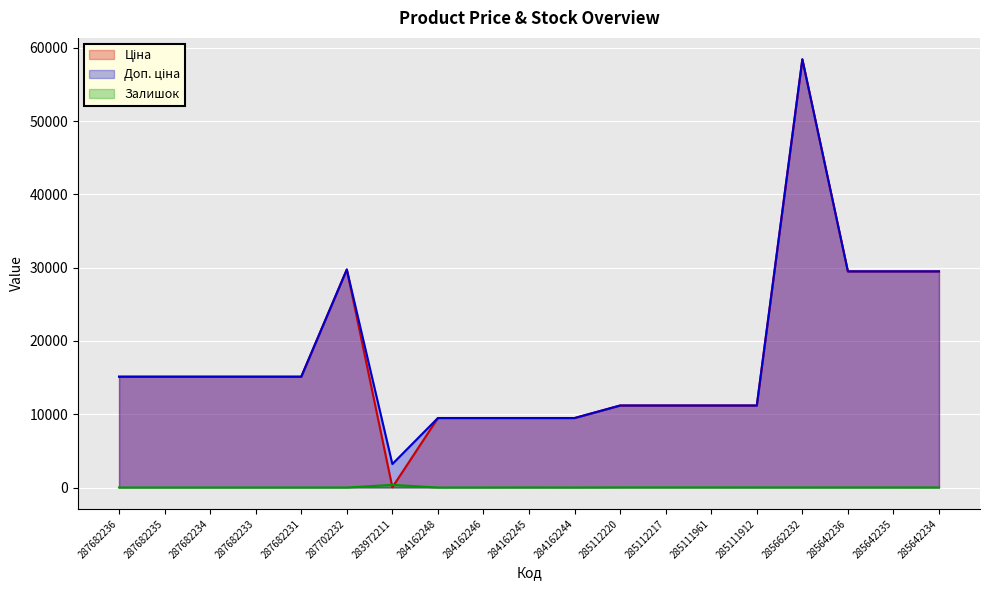

How many times do Залишок and Ціна cross each other?

2